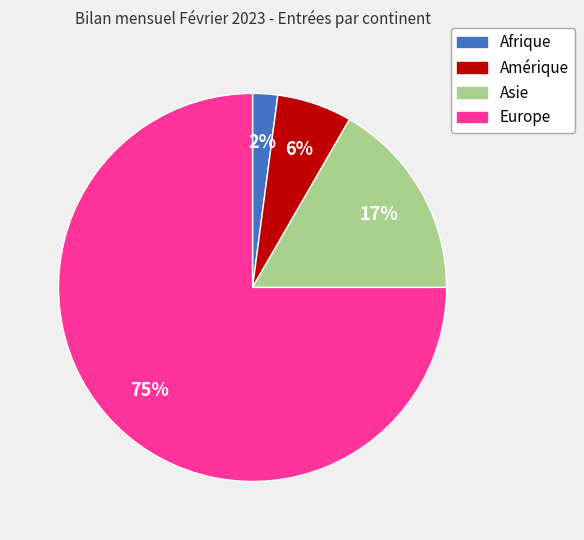

To the nearest percent, what portion does Amérique represent?

6%